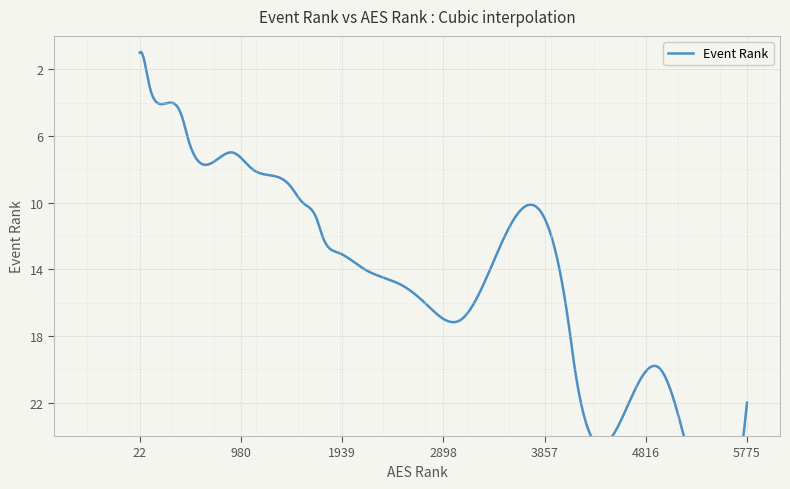

The value at 8 is 9. True or false?

True